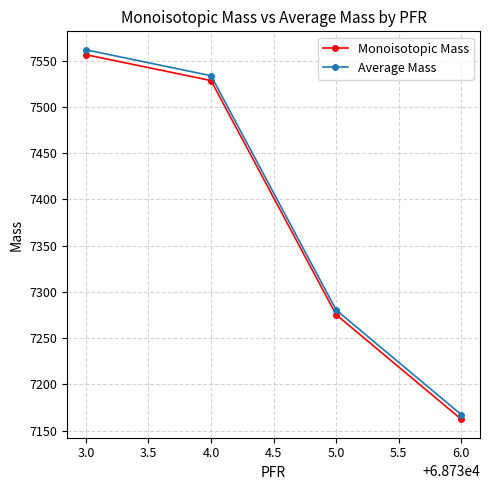

What is the value of the Average Mass point at the 3rd from the left?

7280.4